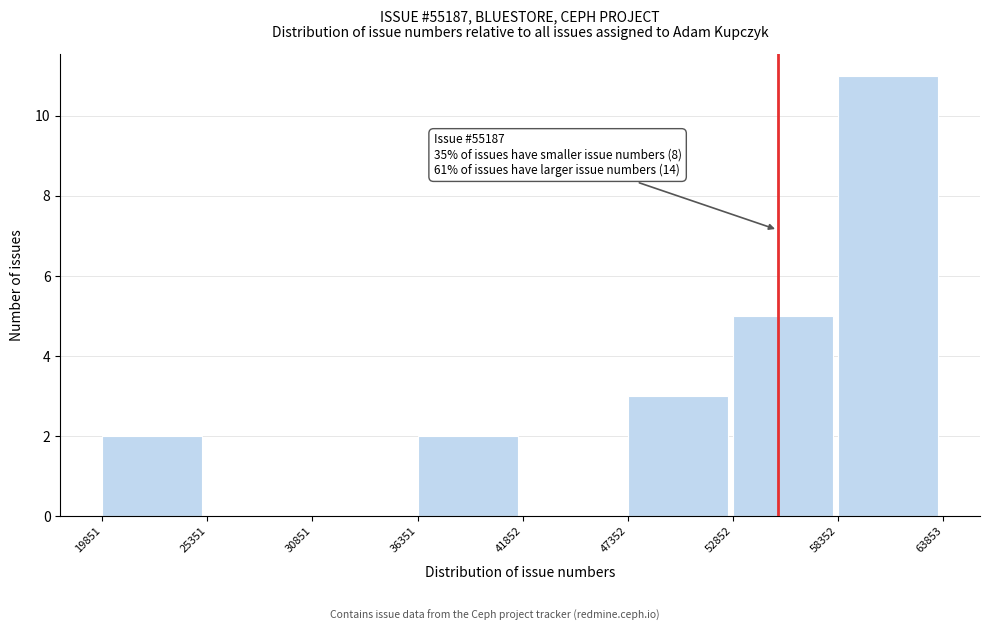

Over which range of the x-axis is the bar tallest?

58352 to 63853